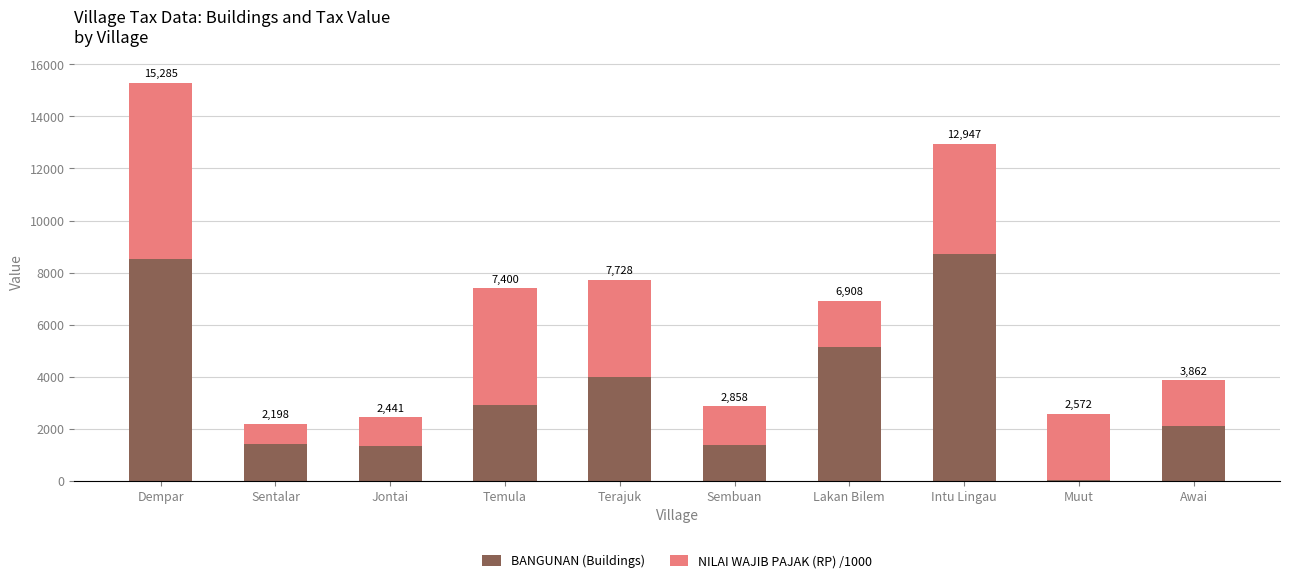

What is the value of the BANGUNAN (Buildings) bar at the 8th from the left?

8730.0